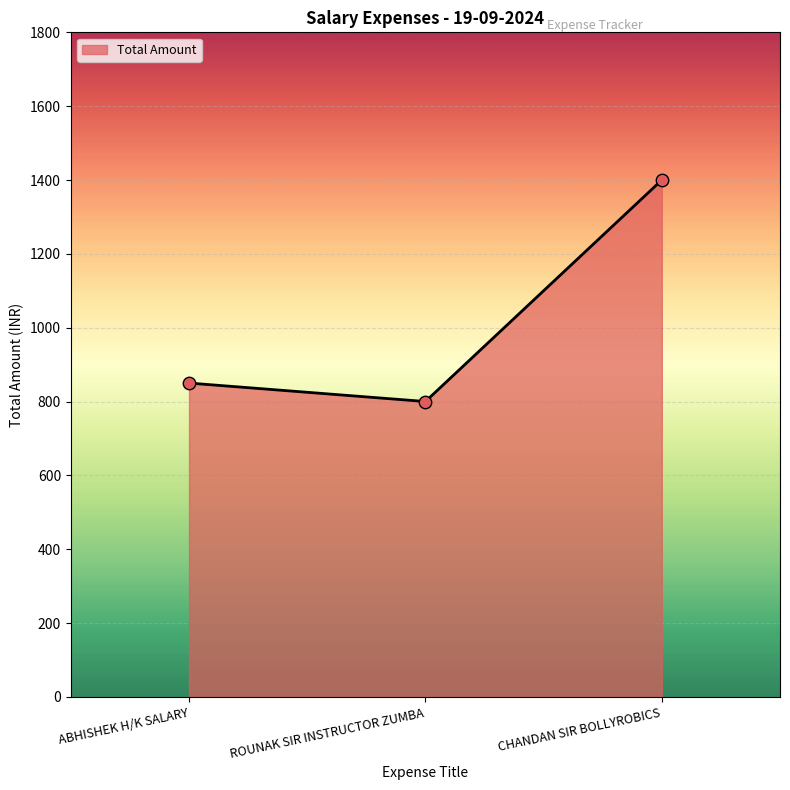

What is the change in value from ROUNAK SIR INSTRUCTOR ZUMBA to CHANDAN SIR BOLLYROBICS?

+600